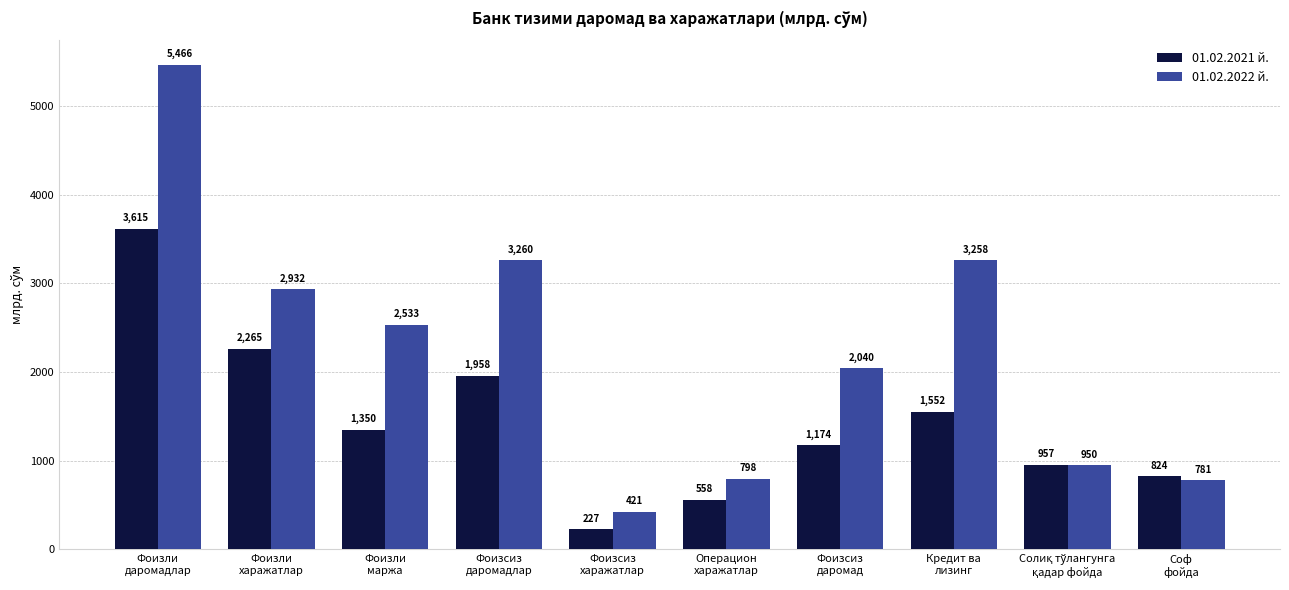

What is the greatest value displayed?

5465.5